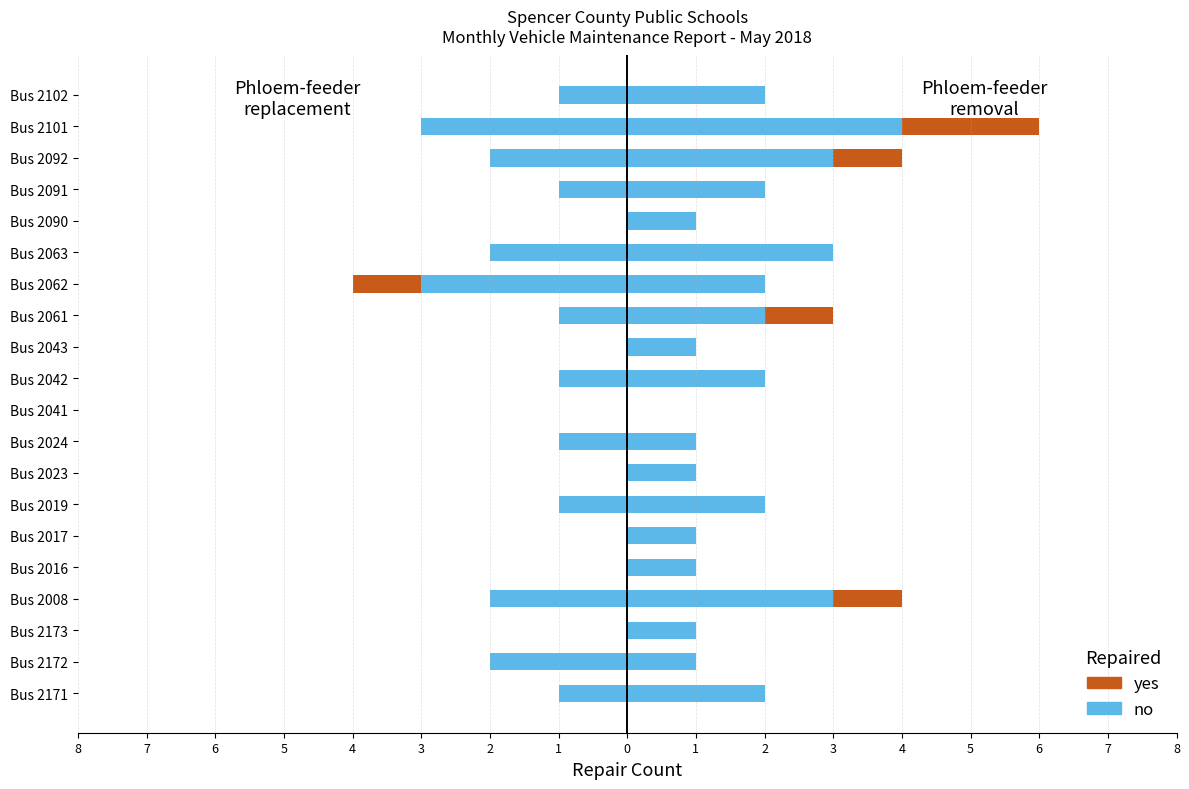

How many bars are there in total?

40